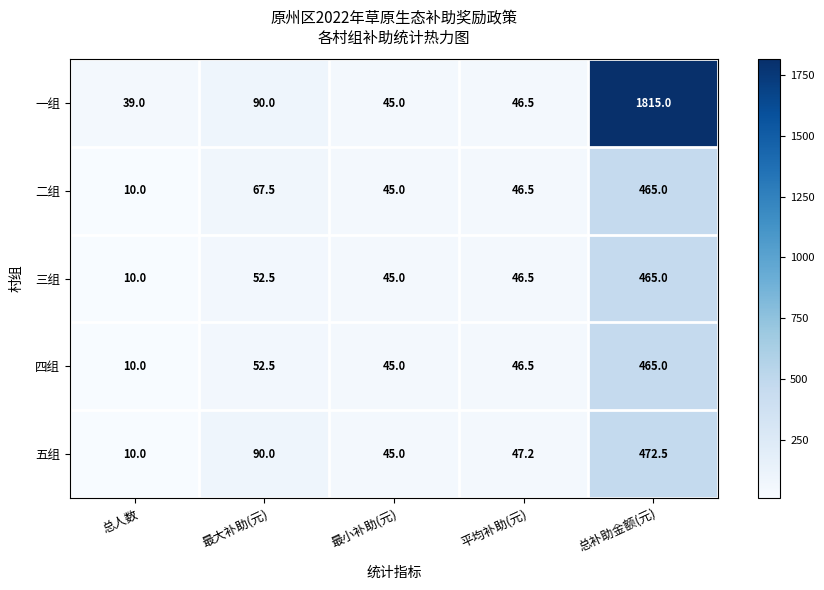

Reading right to left, what are all the values shown in this chart?

一组: 总补助金额(元)=1815.0	平均补助(元)=46.5	最小补助(元)=45.0	最大补助(元)=90.0	总人数=39.0
二组: 总补助金额(元)=465.0	平均补助(元)=46.5	最小补助(元)=45.0	最大补助(元)=67.5	总人数=10.0
三组: 总补助金额(元)=465.0	平均补助(元)=46.5	最小补助(元)=45.0	最大补助(元)=52.5	总人数=10.0
四组: 总补助金额(元)=465.0	平均补助(元)=46.5	最小补助(元)=45.0	最大补助(元)=52.5	总人数=10.0
五组: 总补助金额(元)=472.5	平均补助(元)=47.2	最小补助(元)=45.0	最大补助(元)=90.0	总人数=10.0